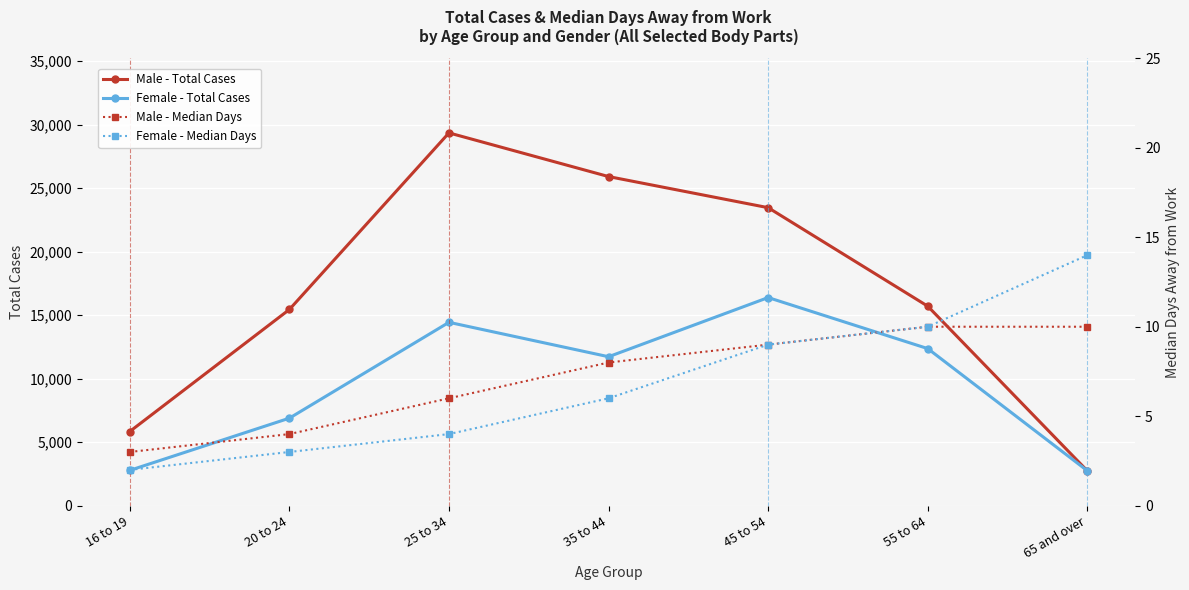

What is the sum of all Female - Total Cases values?

67350